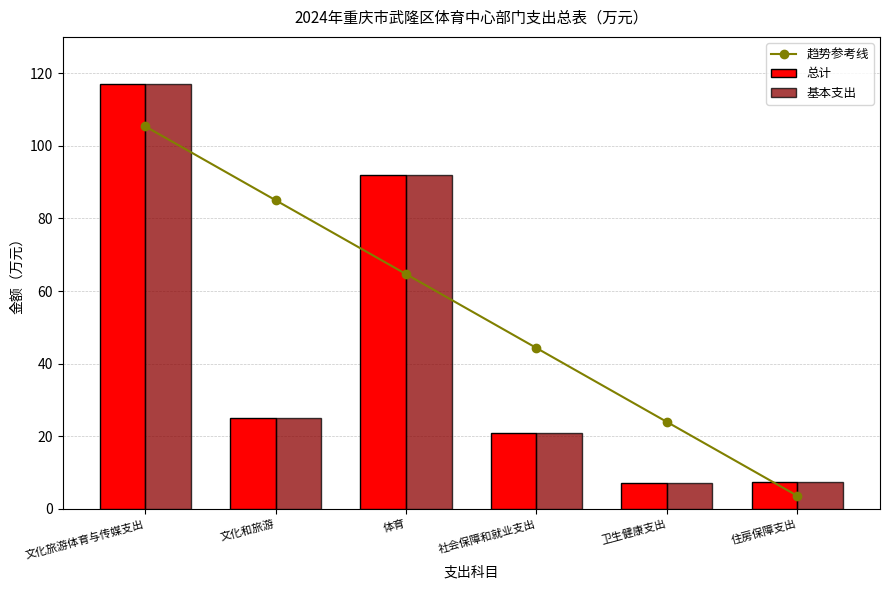

Are the bars grouped side by side (vs. stacked)?

Yes